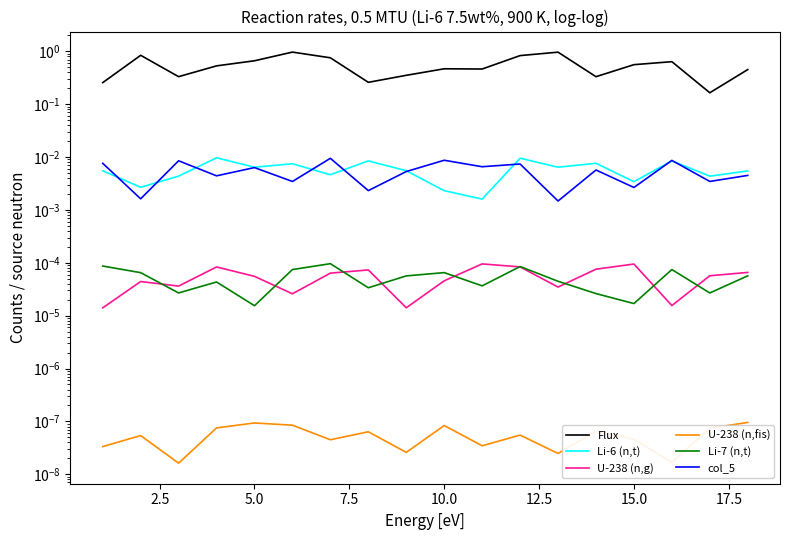

True or false: col_5 has more than 2 interior local peaks.

True